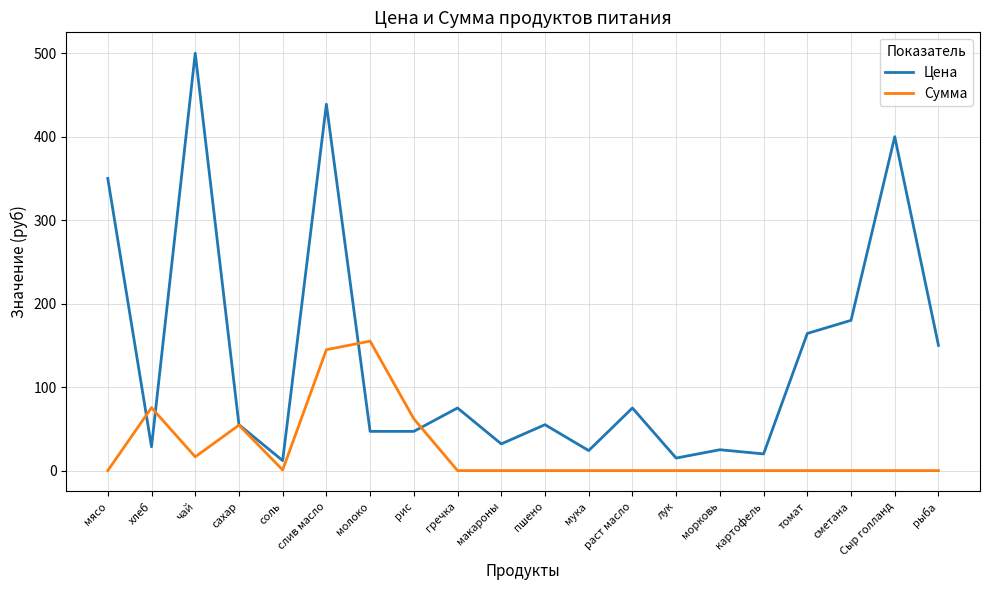

Rank the series by their maximum value, from lowest to highest.

Сумма, Цена